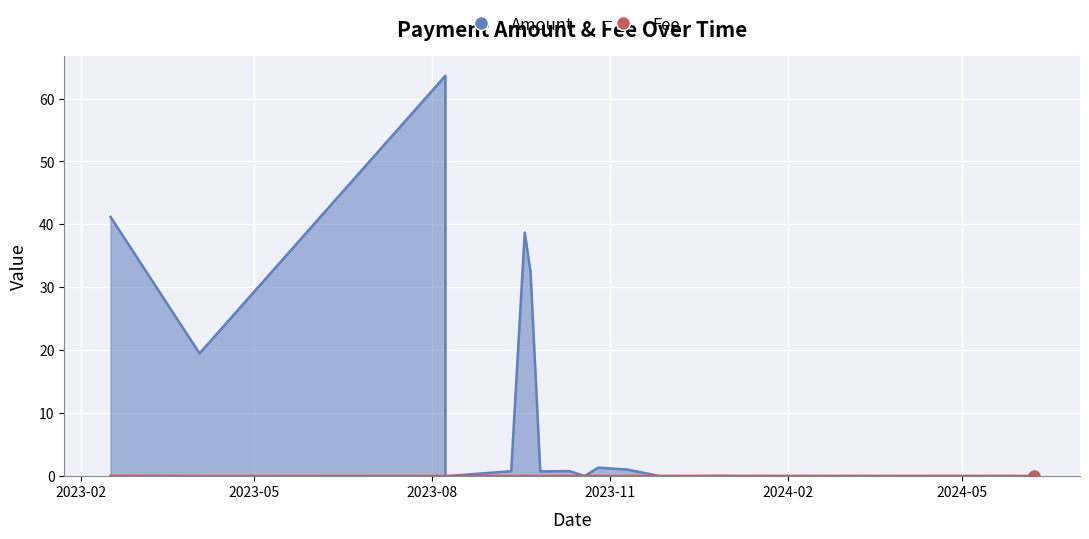

Which series reaches the minimum Y coordinate?

Amount